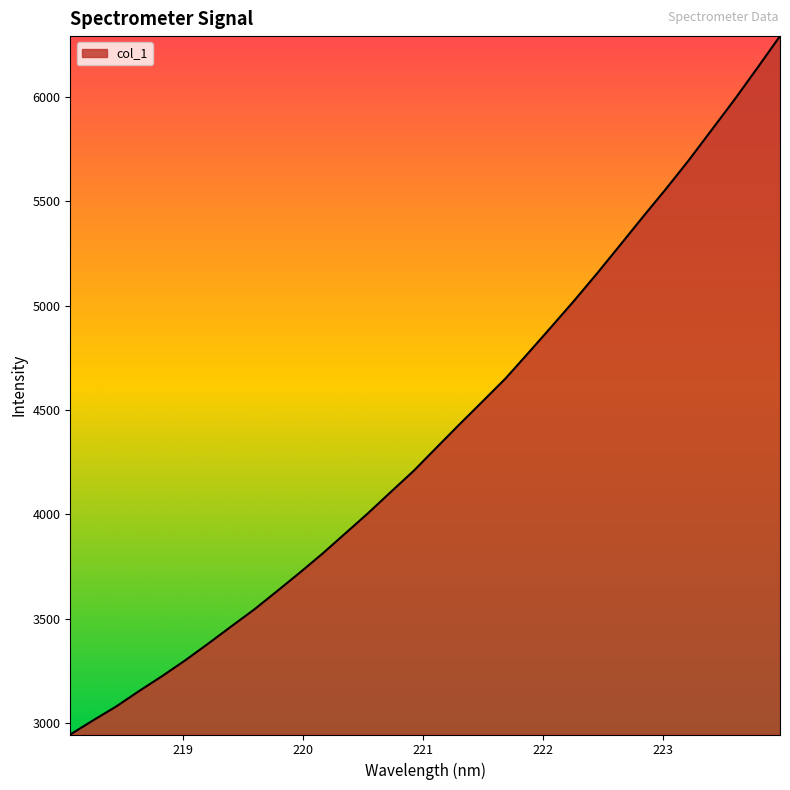

What is the maximum value shown in the chart?

6292.2